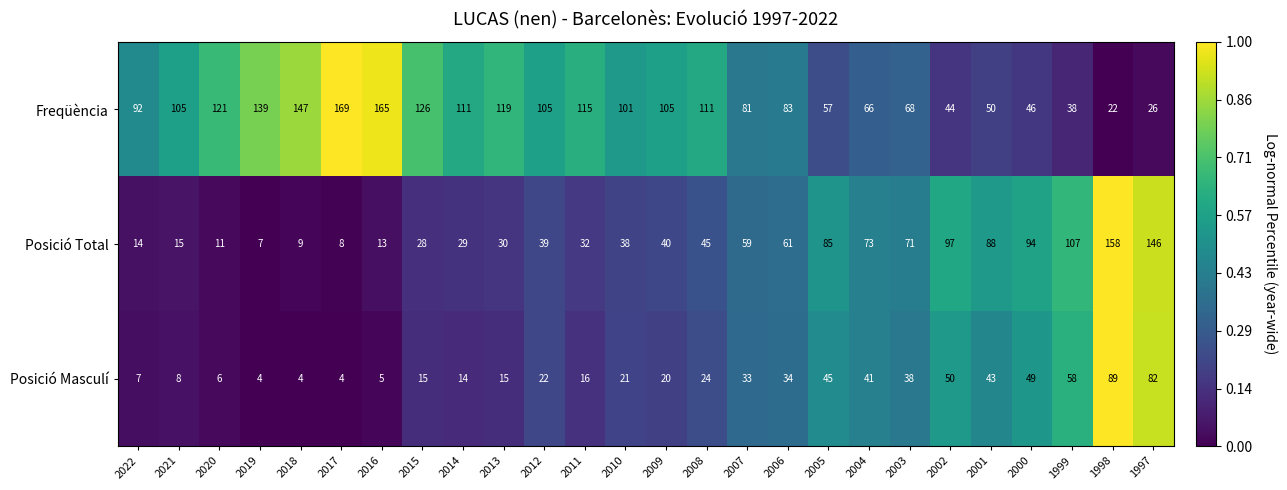

True or false: Posició Total has a value of 97 at 2002.

True